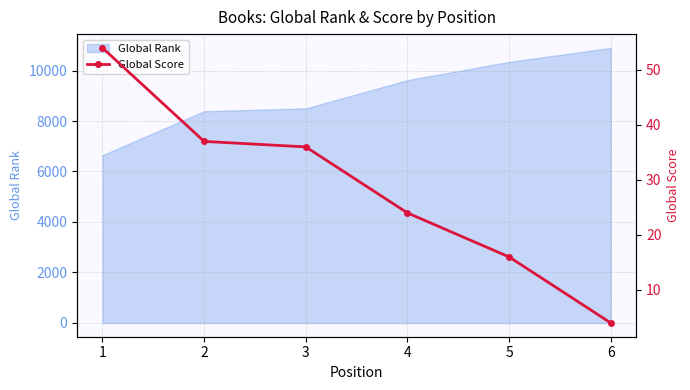

What value does the data have at 5, to the nearest 5?

15